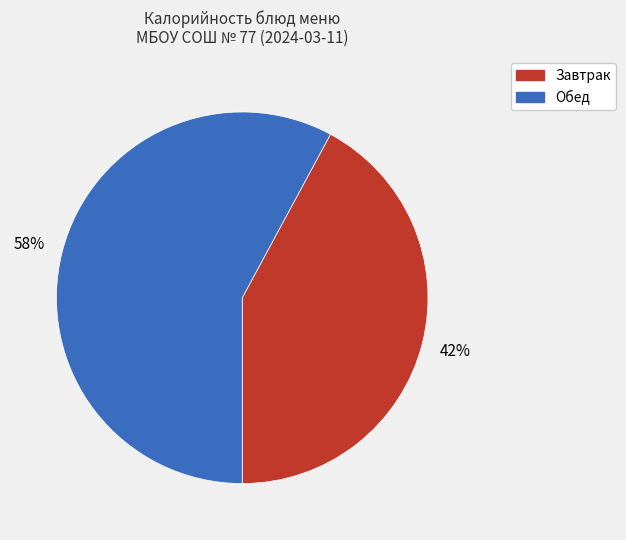

How many slices are in this pie chart?

2